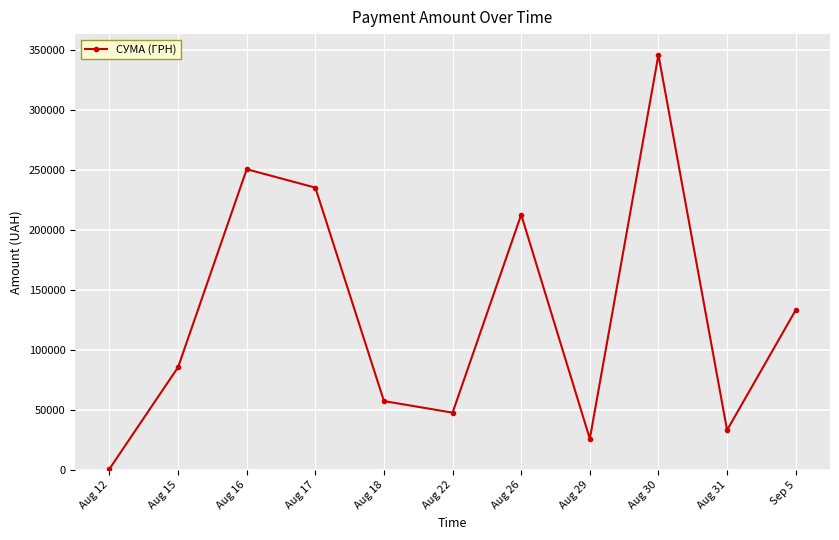

What is the approximate value at Aug 31?

33257.9